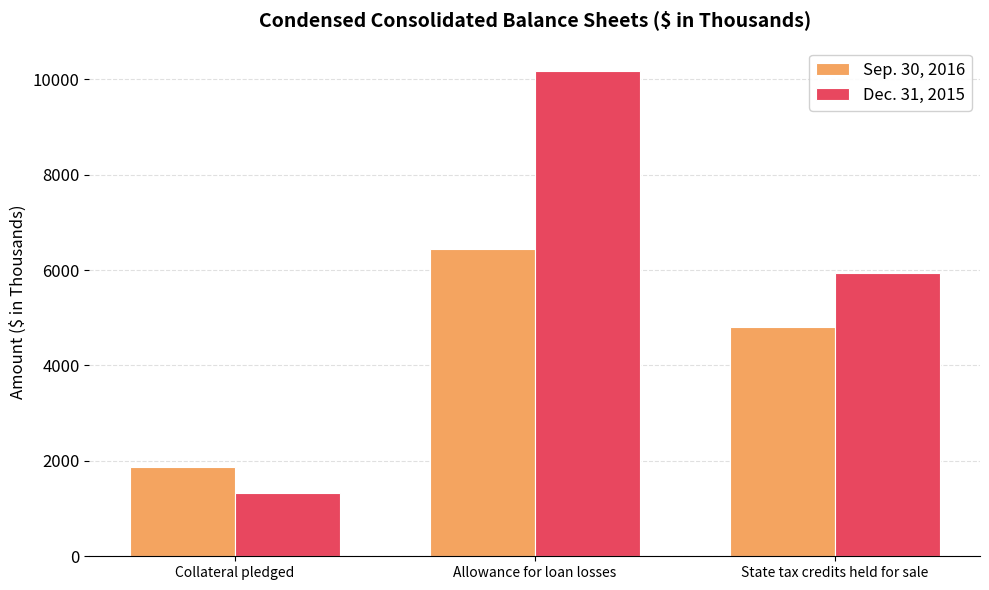

At which label does Sep. 30, 2016 first exceed 4801?

Allowance for loan losses